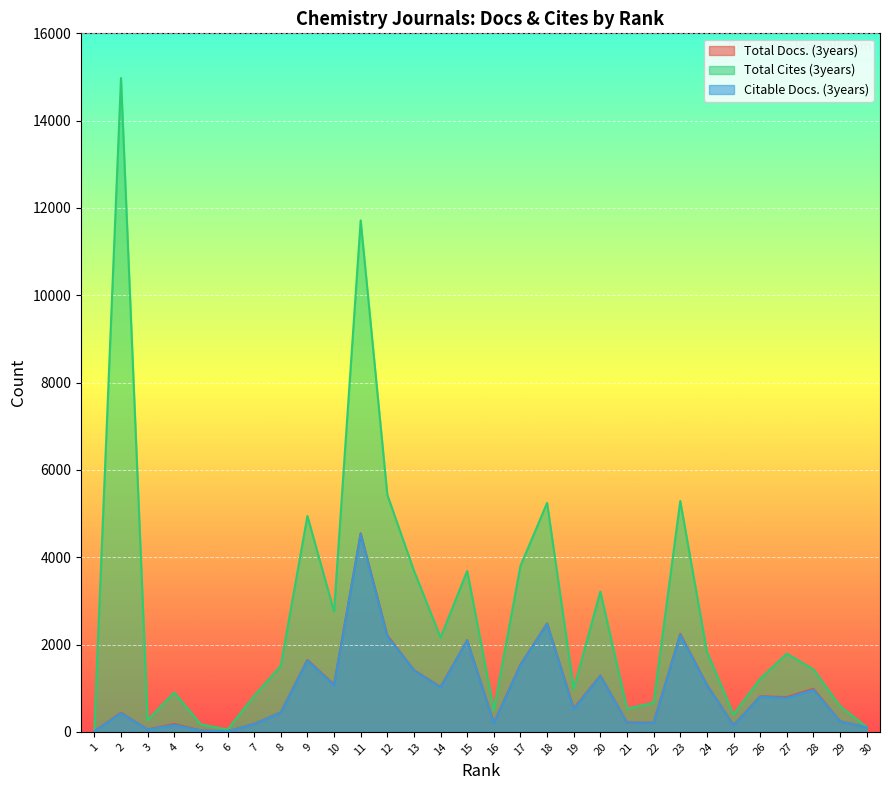

At which label does Citable Docs. (3years) first exceed 776?

9